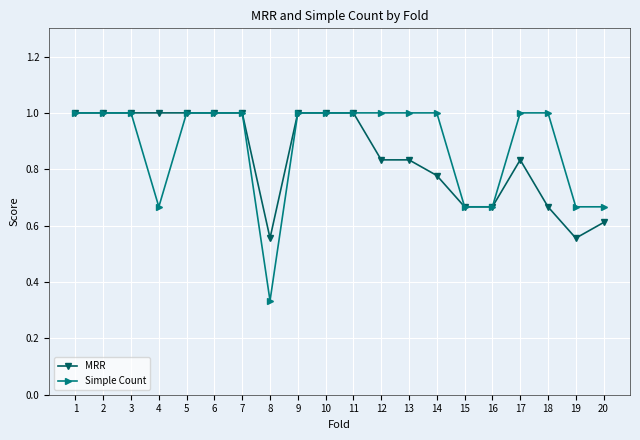

Is this an area chart (filled region under the line)?

No